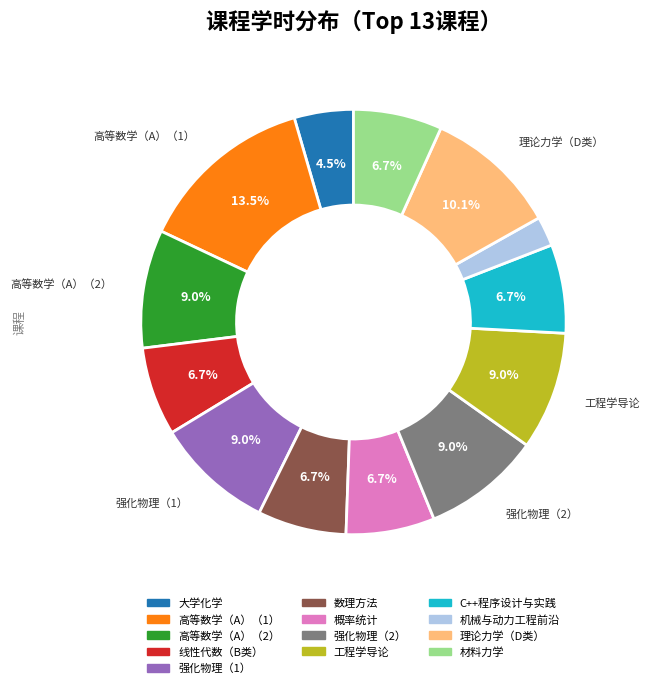

Is there a majority slice in this chart?

No